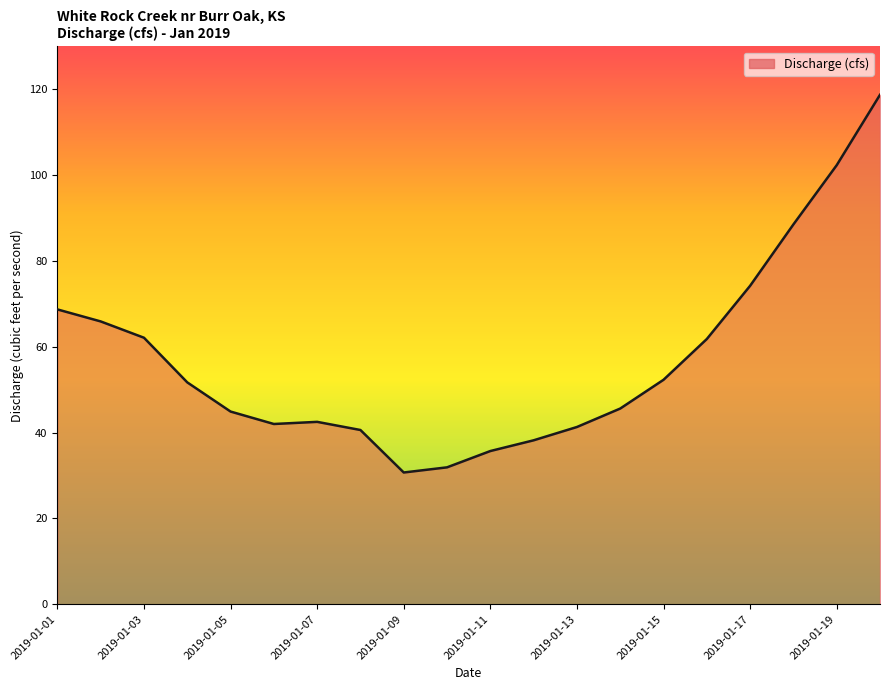

What is the difference between the maximum and minimum values?

88.0